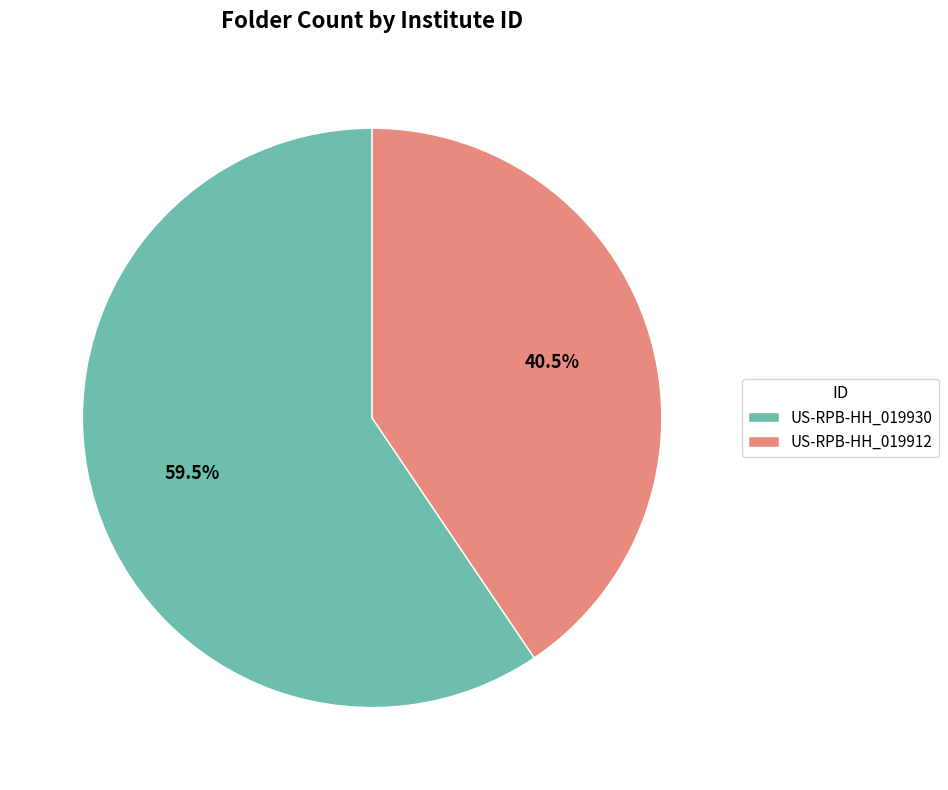

Which slice is the smallest?

US-RPB-HH_019912